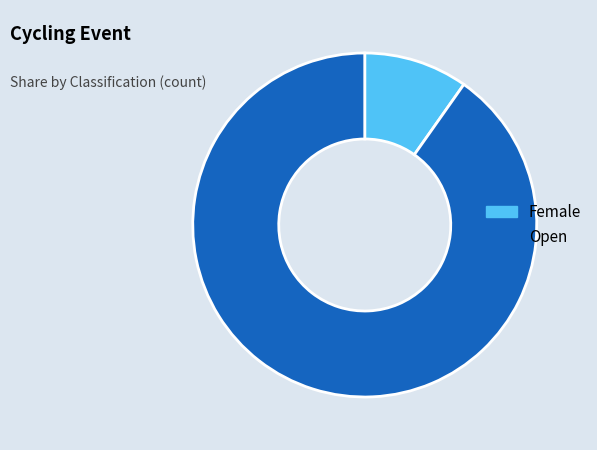

Which slice is the largest?

Open